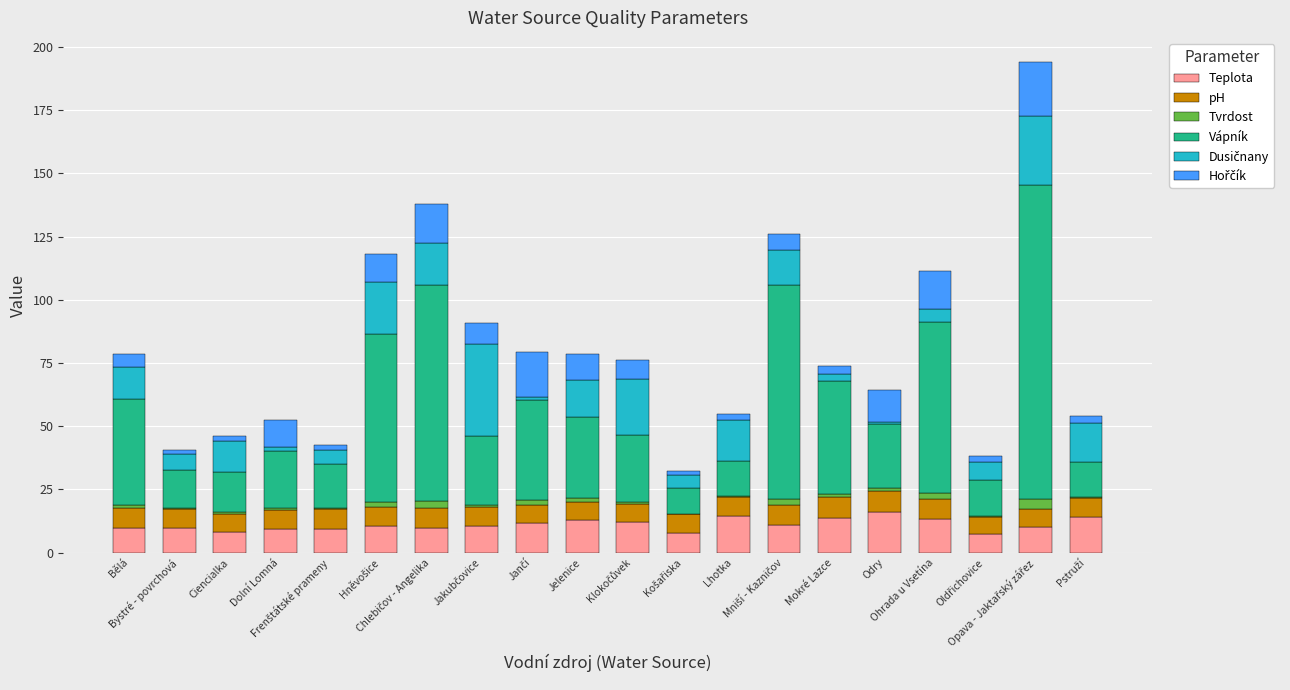

Are the bars horizontal?

No